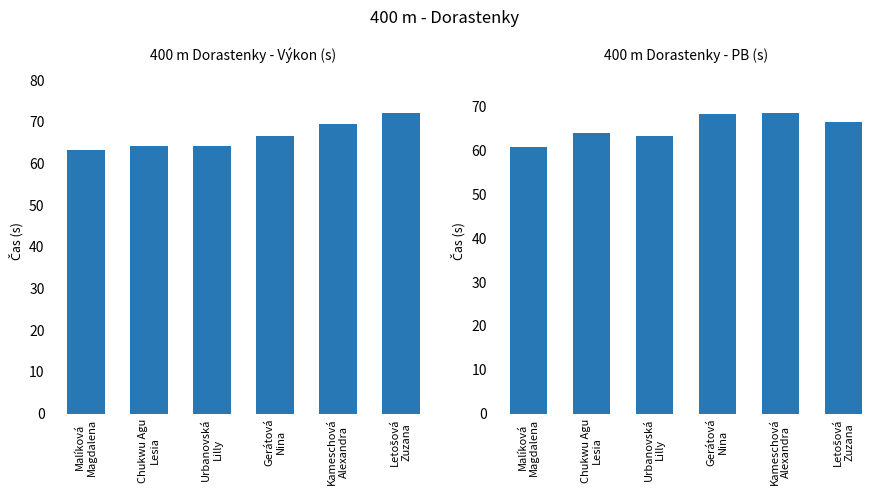

Are the bars grouped side by side (vs. stacked)?

Yes